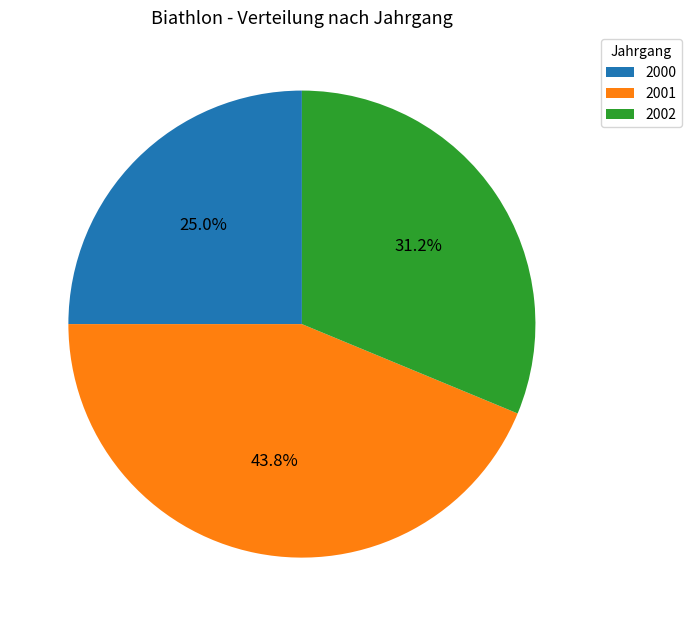

How many segments does this pie chart have?

3